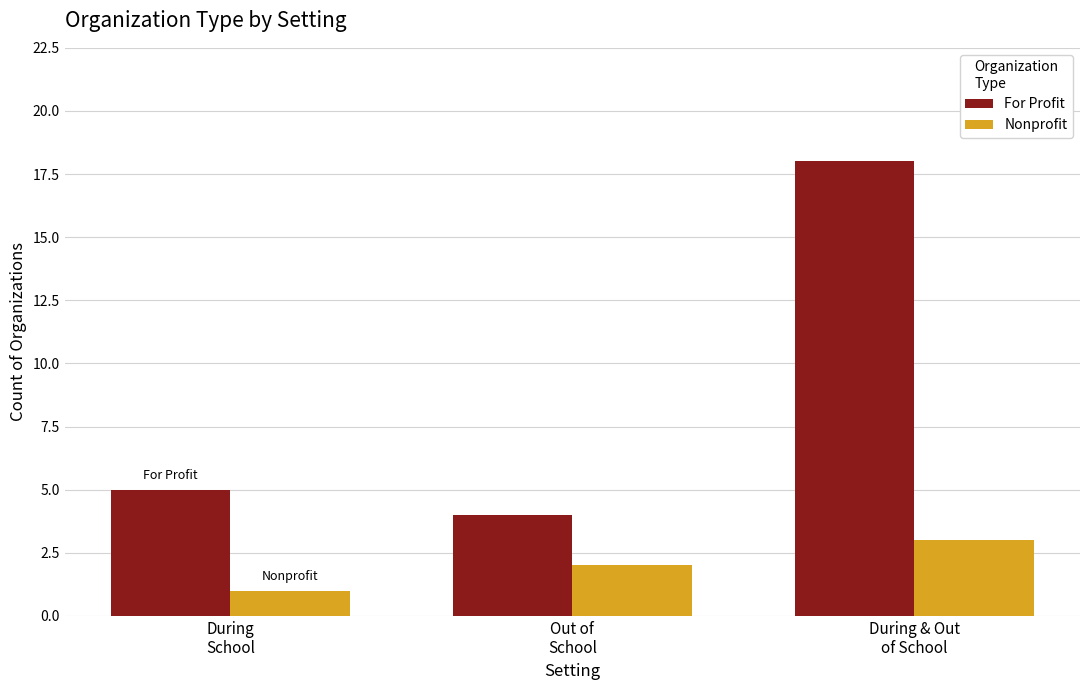

Reading left to right, transcribe all the data shown in this chart.

For Profit: During
School=5	Out of
School=4	During & Out
of School=18
Nonprofit: During
School=1	Out of
School=2	During & Out
of School=3